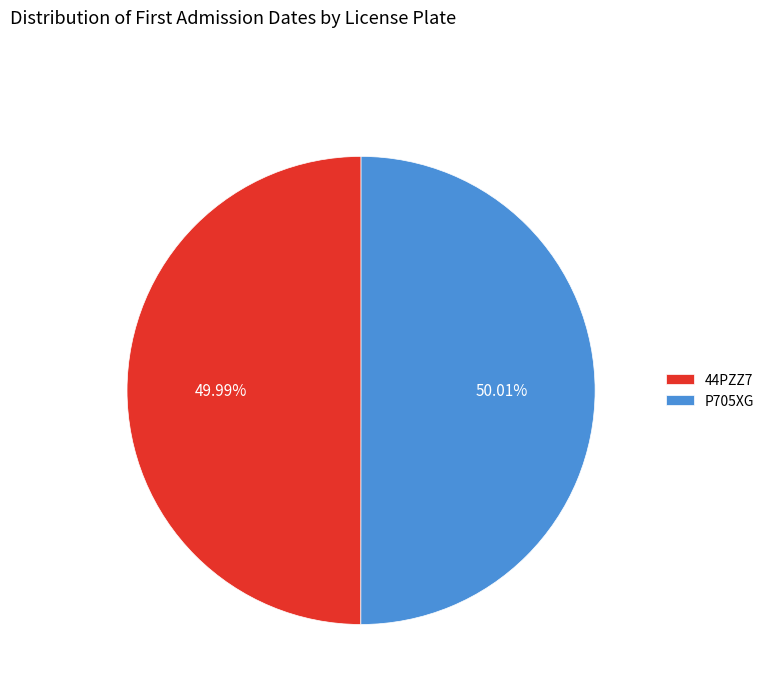

What percentage is NOT represented by P705XG?

50.0%